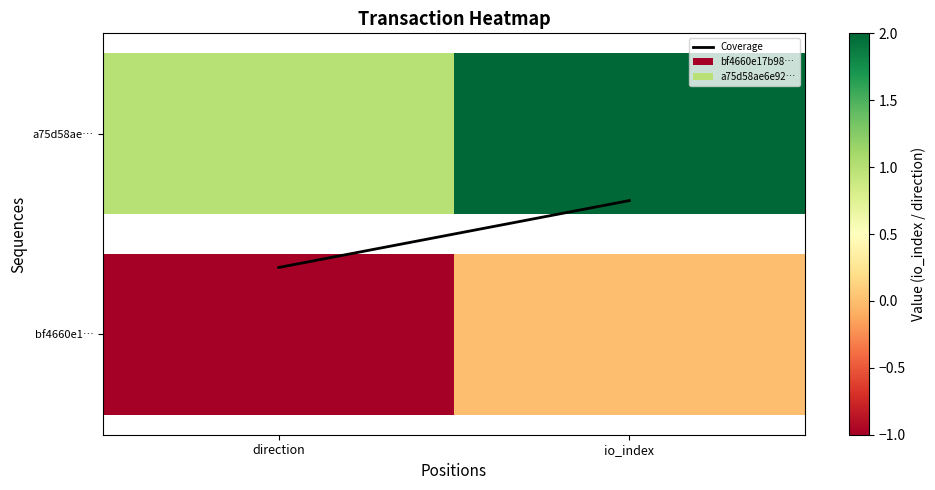

The value at io_index is 0.3. True or false?

False